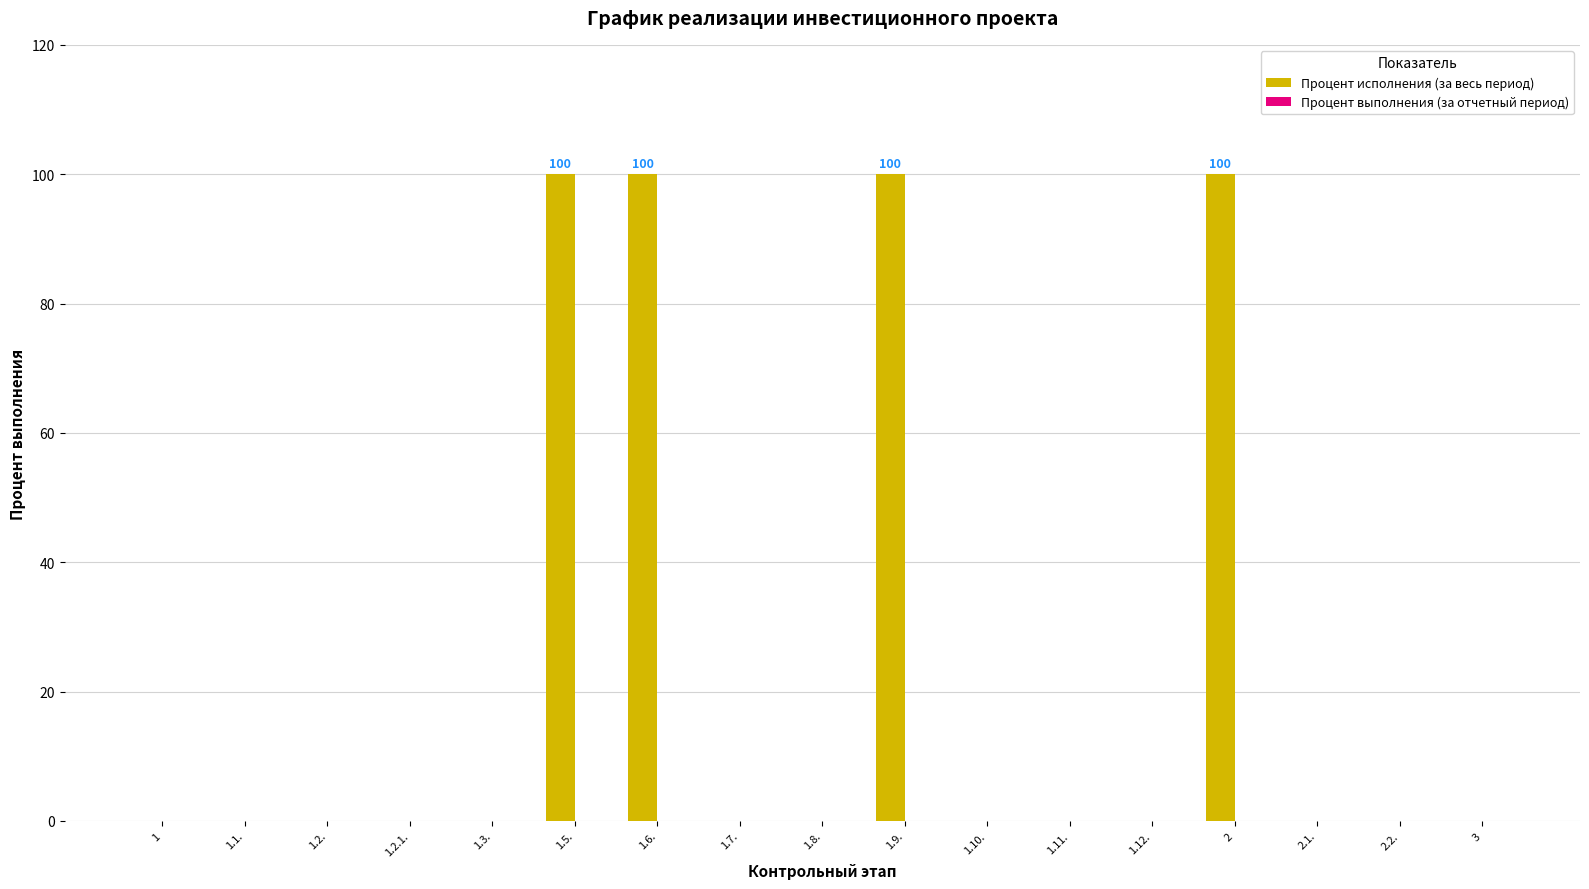

What is the maximum value shown in the chart?

100